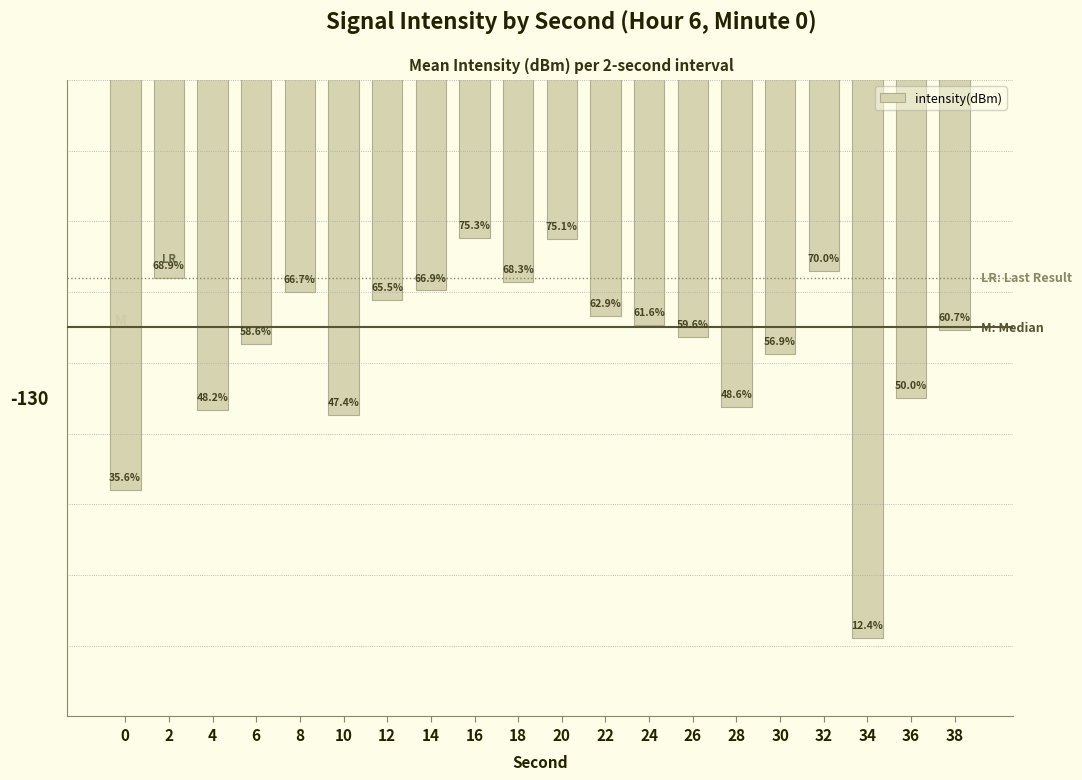

What is the minimum value shown in the chart?

-149.7